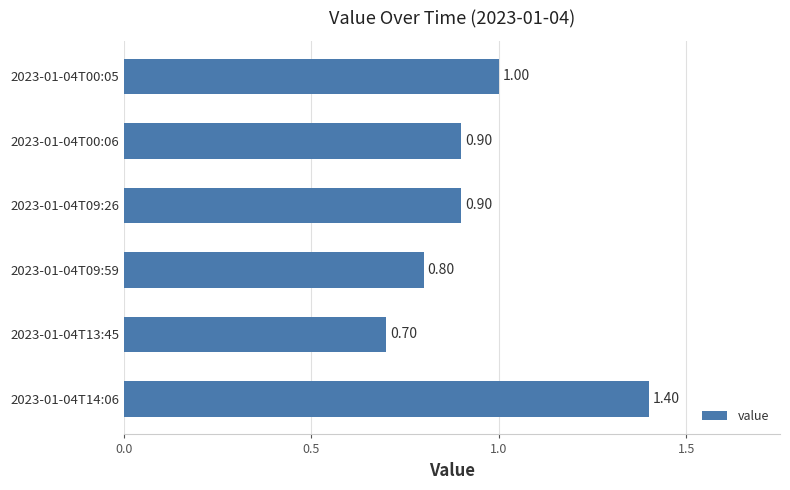

What is the average value?

1.0